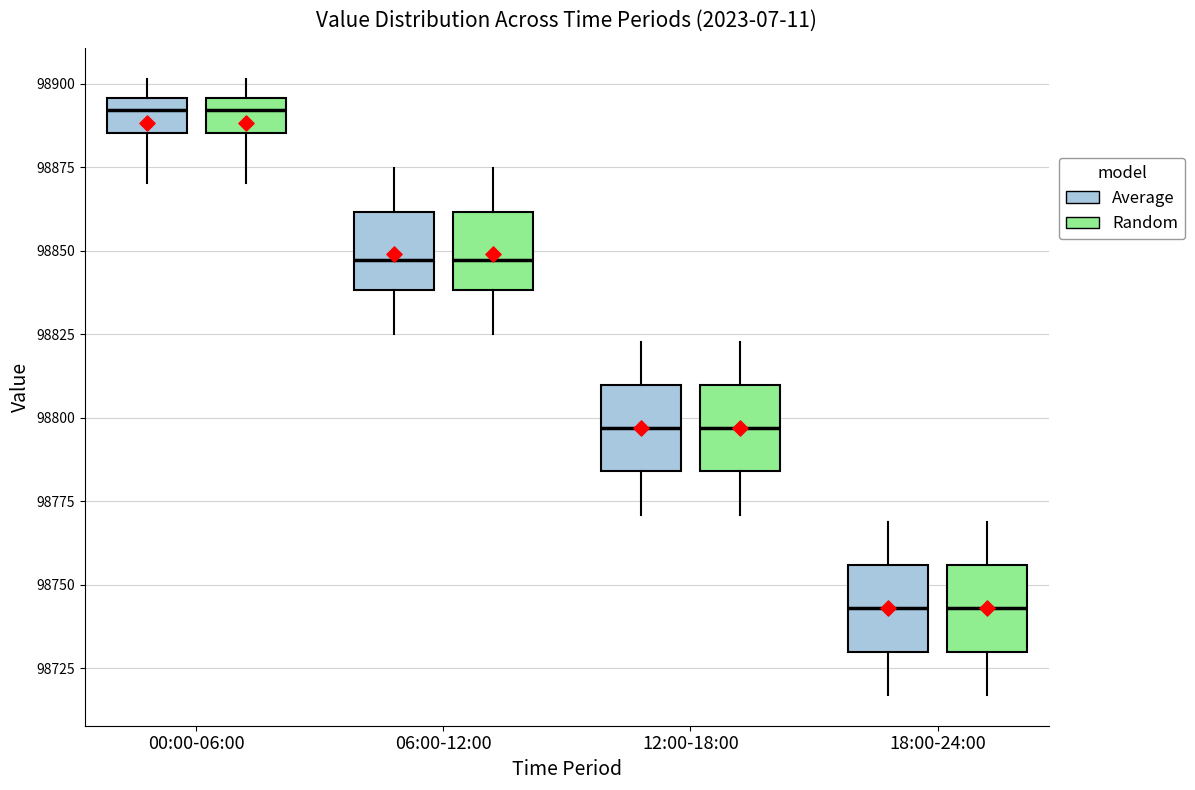

Reading left to right, transcribe this box plot: for each box, give where its median line is, the range the box spans, and where its two whiskers end, as read against the y-axis. The values are not printed on the chart, so give them approximately, as read against the axis.

00:00-06:00 (Average): median 98890, box 98885 to 98895, whiskers 98870 to 98900
00:00-06:00 (Random): median 98890, box 98885 to 98895, whiskers 98870 to 98900
06:00-12:00 (Average): median 98845, box 98840 to 98860, whiskers 98825 to 98875
06:00-12:00 (Random): median 98845, box 98840 to 98860, whiskers 98825 to 98875
12:00-18:00 (Average): median 98795, box 98785 to 98810, whiskers 98770 to 98825
12:00-18:00 (Random): median 98795, box 98785 to 98810, whiskers 98770 to 98825
18:00-24:00 (Average): median 98745, box 98730 to 98755, whiskers 98715 to 98770
18:00-24:00 (Random): median 98745, box 98730 to 98755, whiskers 98715 to 98770